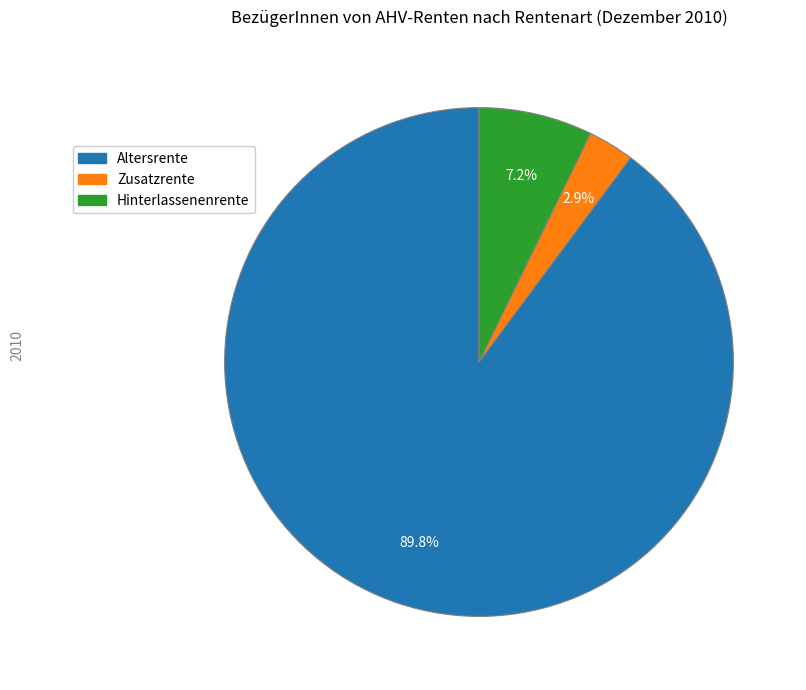

Count the number of slices in the pie.

3